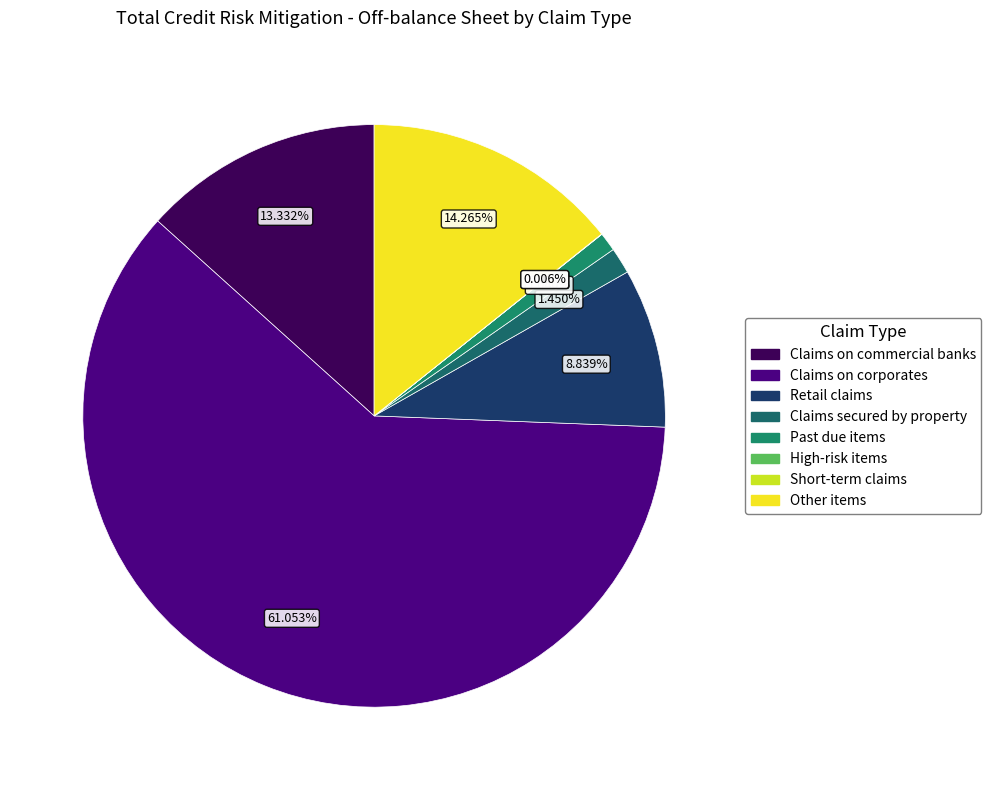

Which category has the smallest portion of the pie?

Short-term claims